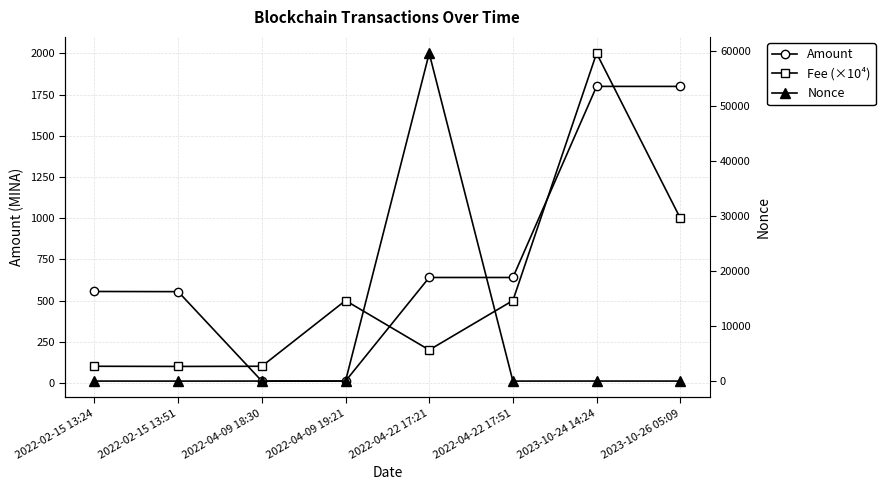

Reading left to right, extract all data points from this chart.

Amount: 555.0	554.0	11.0	10.9	640.0	640.0	1800.0	1799.9
Fee (×10⁴): 101.0	100.0	101.0	500.0	200.0	500.0	2001.0	1000.0
Nonce: 5.0	0.0	6.0	1.0	59496.0	2.0	9.0	3.0